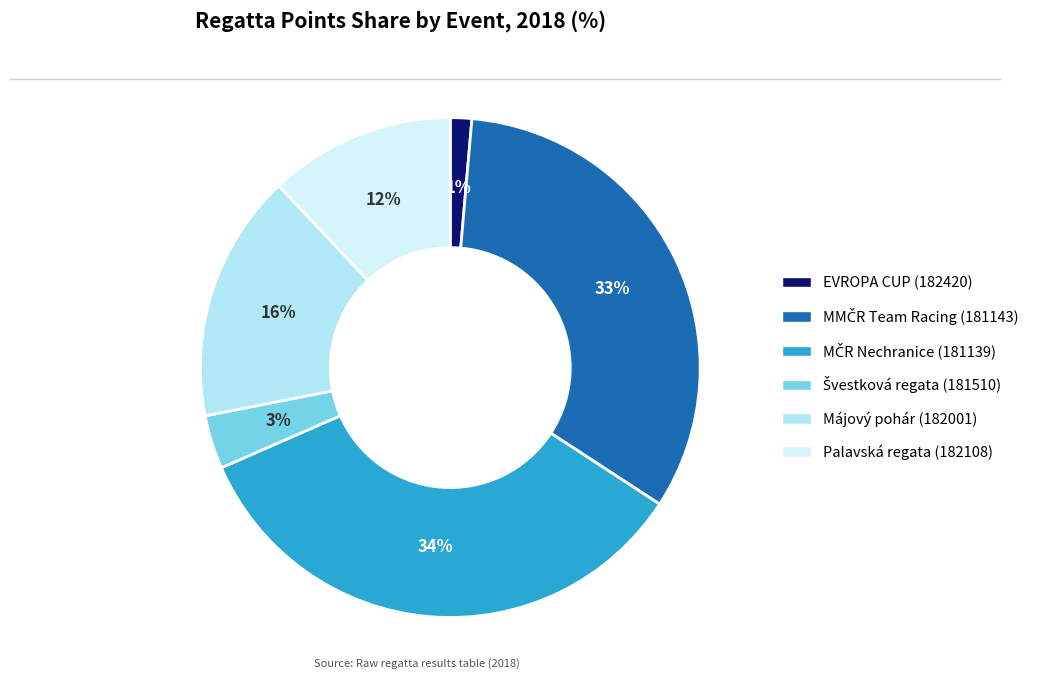

To the nearest percent, what is the average slice percentage?

17%